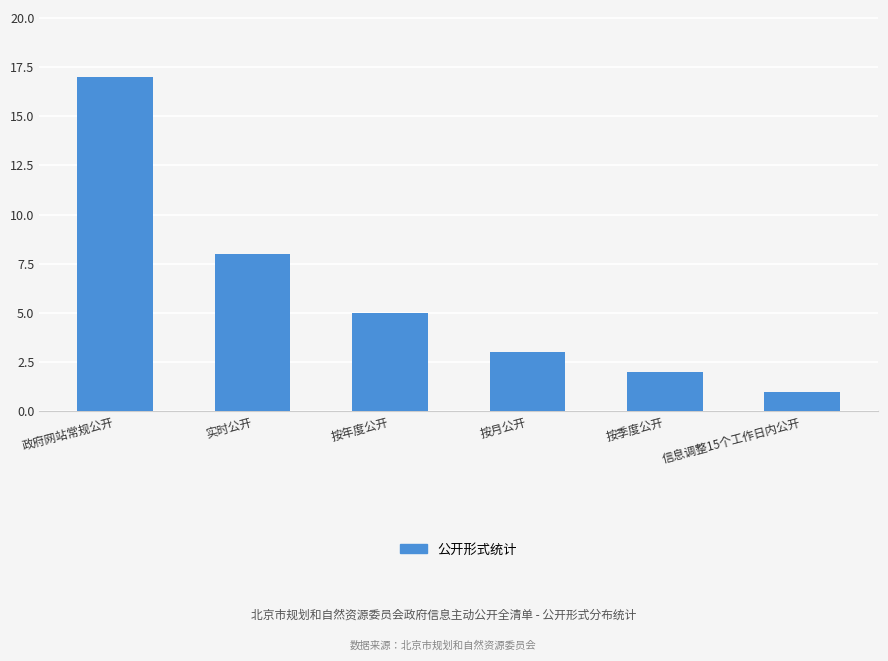

How many distinct data groups are displayed?

1